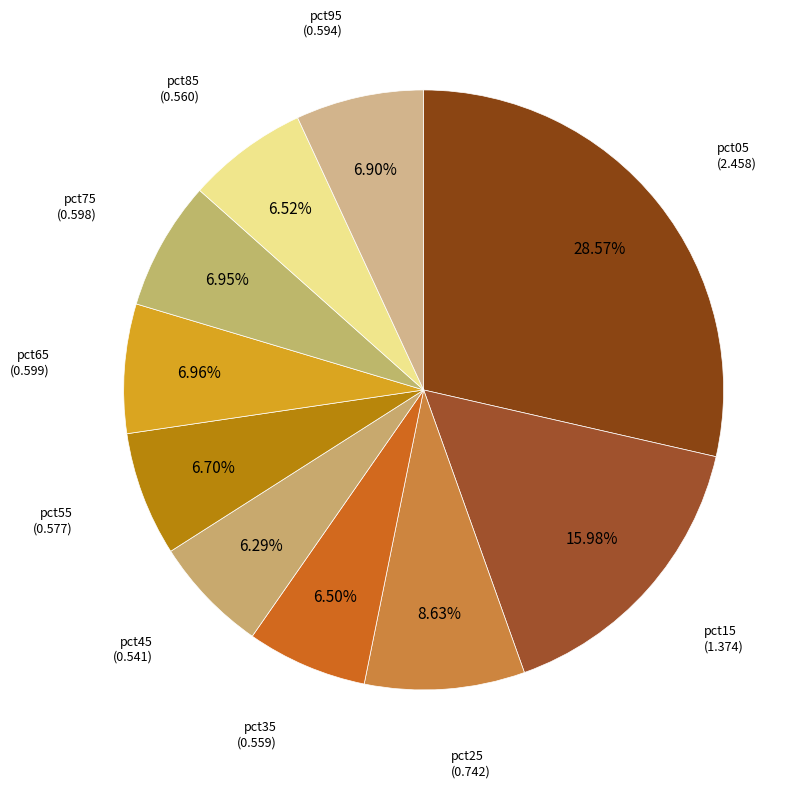

How many segments does this pie chart have?

10